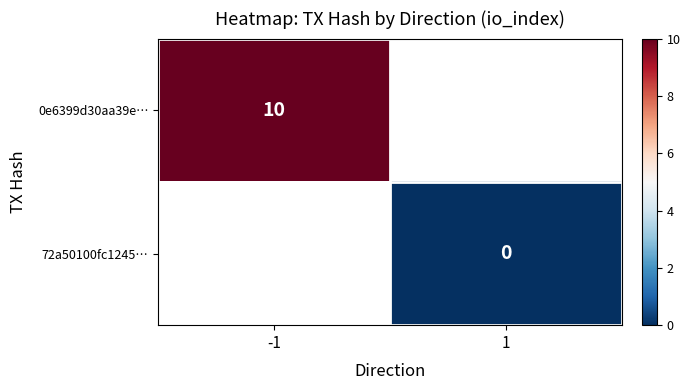

At how many categories does at least one series exceed 4?

1